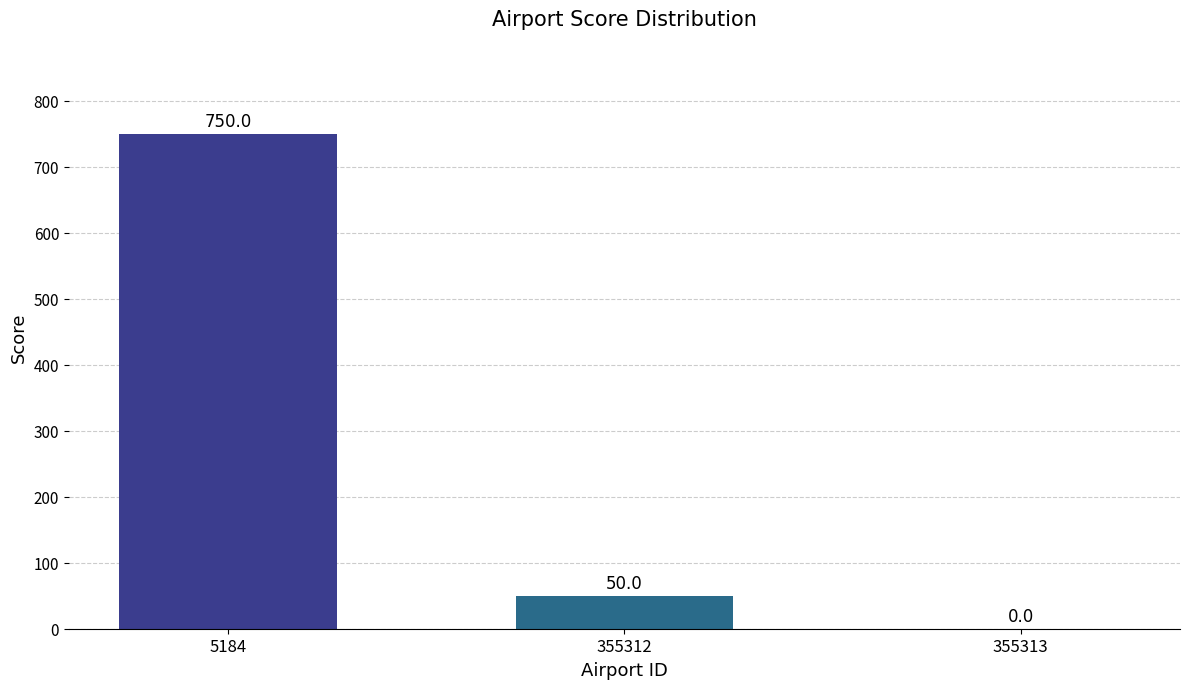

Reading left to right, what are all the values shown in this chart?

5184=750	355312=50	355313=0